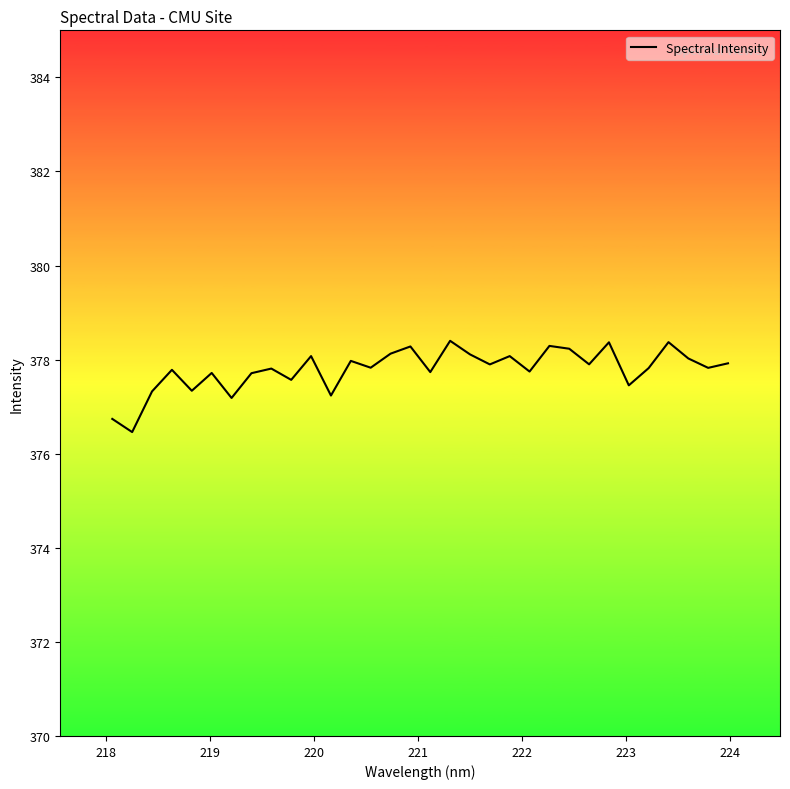

What is the smallest value displayed?

376.5